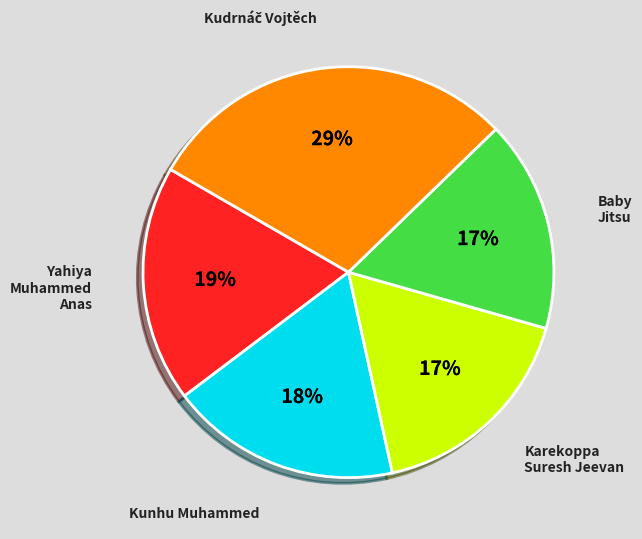

How many slices are in this pie chart?

5